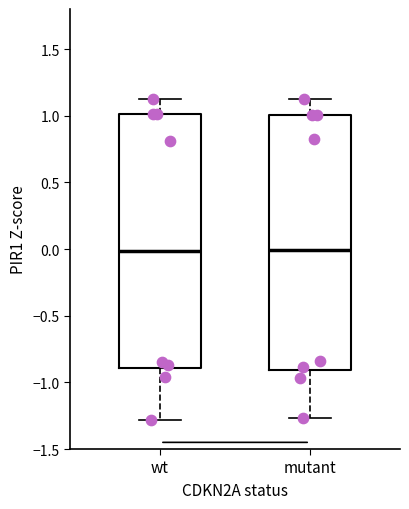

Reading left to right, read every box against the y-axis: the position of its median line, the range the box covers, and the ends of its whiskers. The values are not printed on the chart, so give them approximately, as read against the axis.

wt: median 0.00, box -0.90 to 1.00, whiskers -1.30 to 1.15
mutant: median 0.00, box -0.90 to 1.00, whiskers -1.25 to 1.15